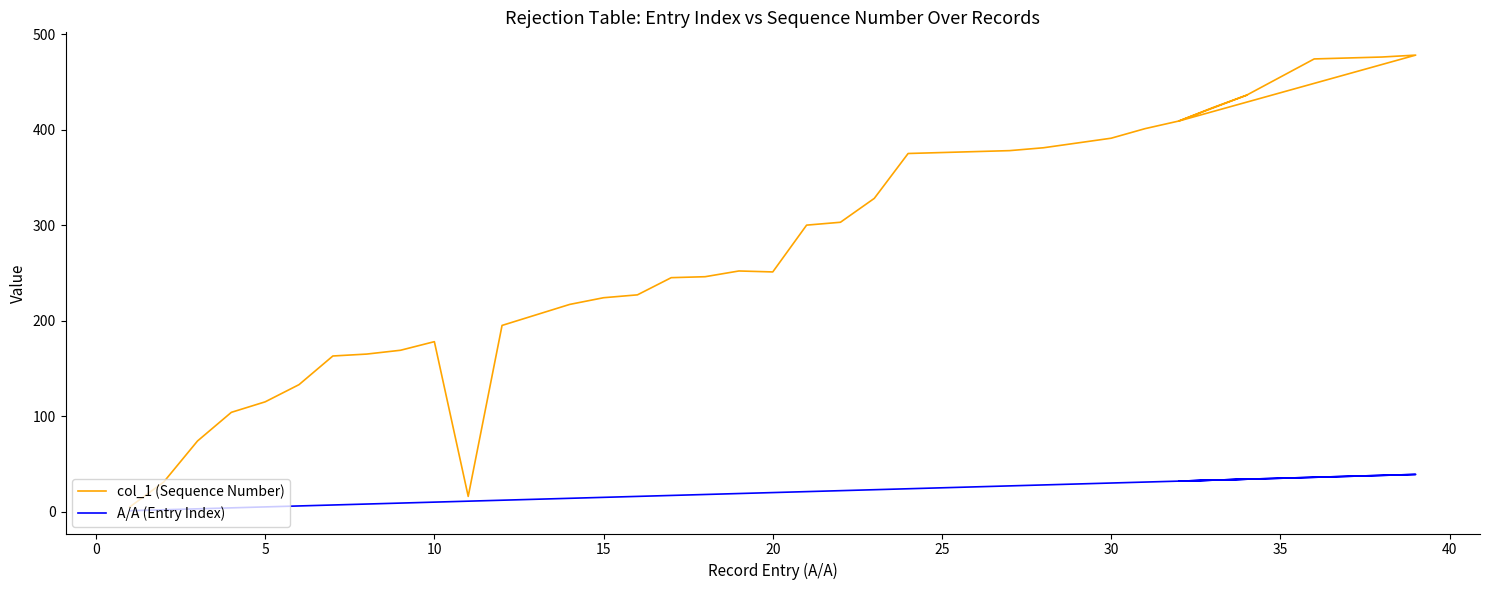

True or false: col_1 (Sequence Number) and A/A (Entry Index) intersect in this chart.

False